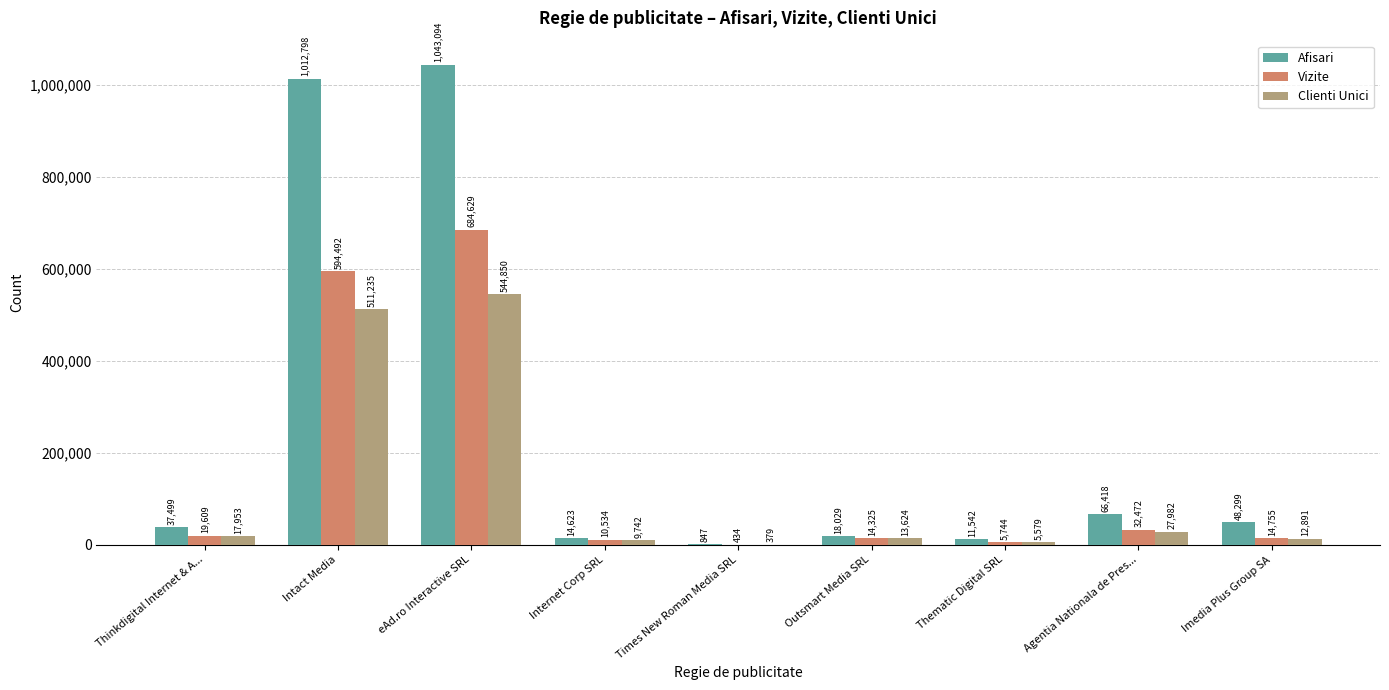

Reading left to right, transcribe all the data shown in this chart.

Afisari: Thinkdigital Internet & A...=37499	Intact Media=1012798	eAd.ro Interactive SRL=1043094	Internet Corp SRL=14623	Times New Roman Media SRL=847	Outsmart Media SRL=18029	Thematic Digital SRL=11542	Agentia Nationala de Pres...=66418	Imedia Plus Group SA=48299
Vizite: Thinkdigital Internet & A...=19609	Intact Media=594492	eAd.ro Interactive SRL=684629	Internet Corp SRL=10534	Times New Roman Media SRL=434	Outsmart Media SRL=14325	Thematic Digital SRL=5744	Agentia Nationala de Pres...=32472	Imedia Plus Group SA=14755
Clienti Unici: Thinkdigital Internet & A...=17953	Intact Media=511235	eAd.ro Interactive SRL=544850	Internet Corp SRL=9742	Times New Roman Media SRL=379	Outsmart Media SRL=13624	Thematic Digital SRL=5579	Agentia Nationala de Pres...=27982	Imedia Plus Group SA=12891